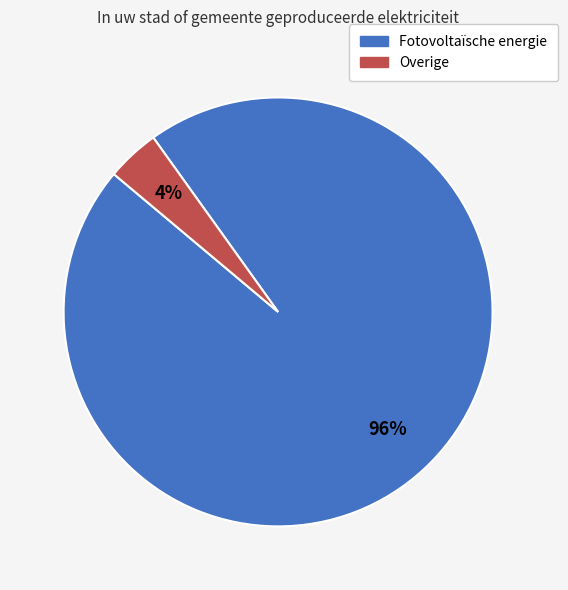

What is the ratio of the value at Fotovoltaïsche energie to the value at Overige?

24.0